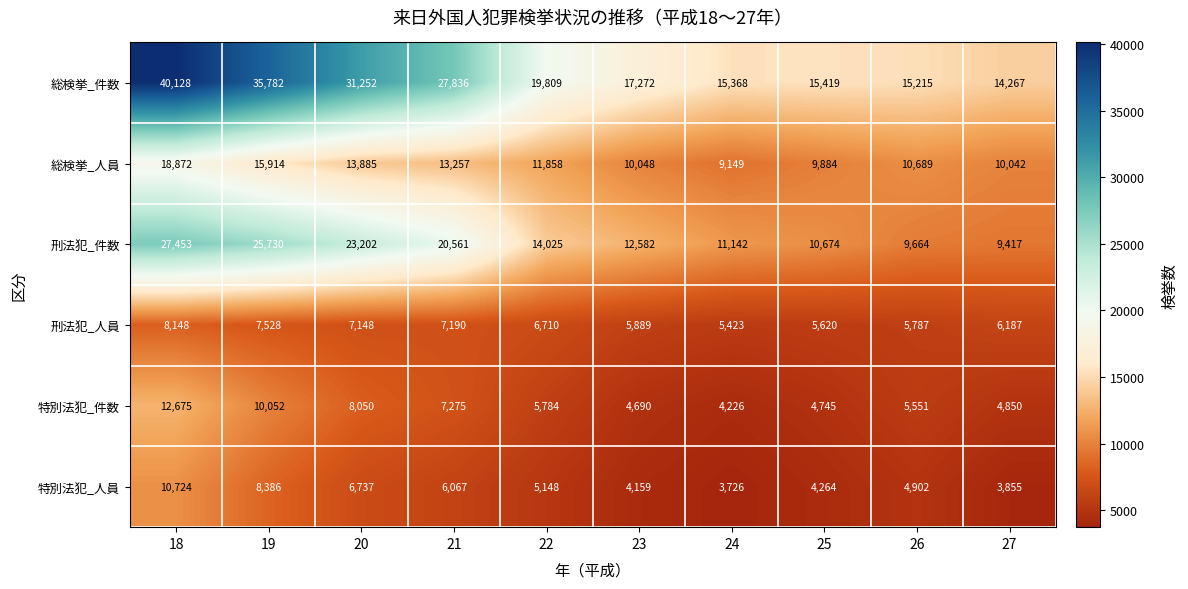

What is the spread (max minus min) of values at 20?

24515